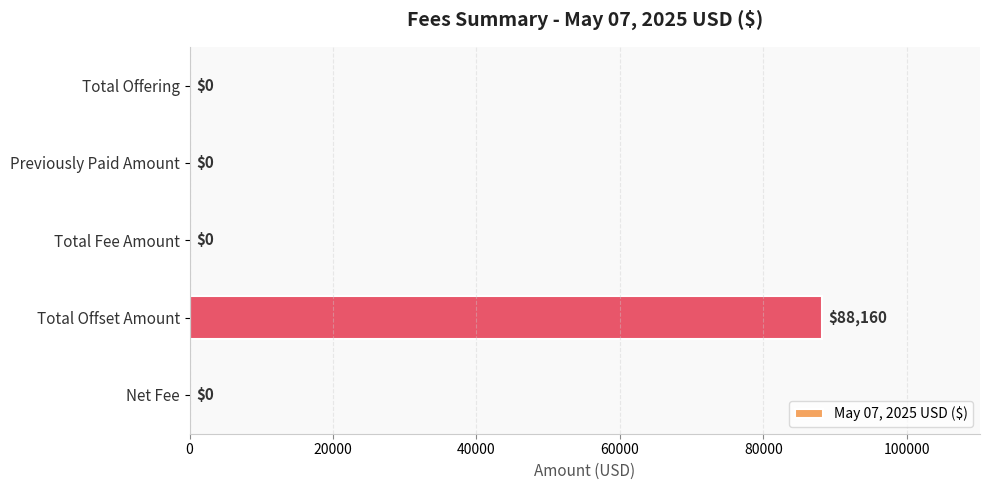

At which category does the chart reach its peak across all series?

Total Offset Amount